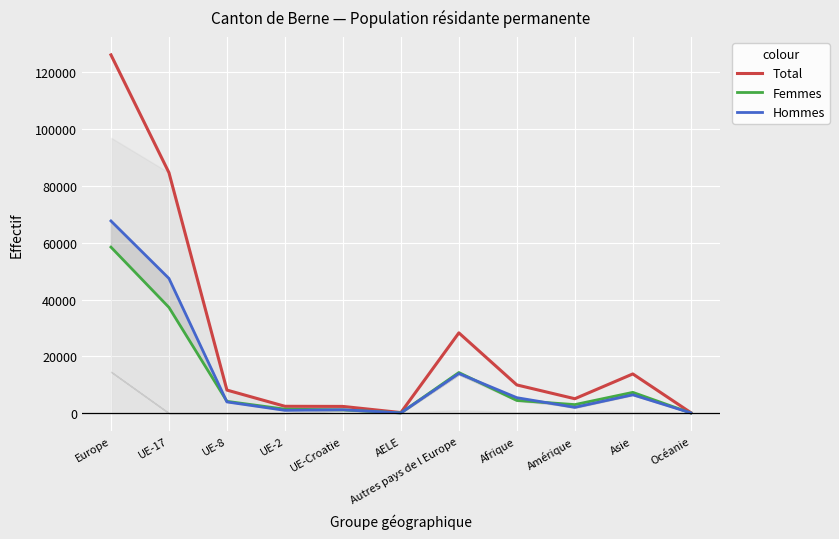

The Femmes series shows 37139 at Europe. True or false?

False